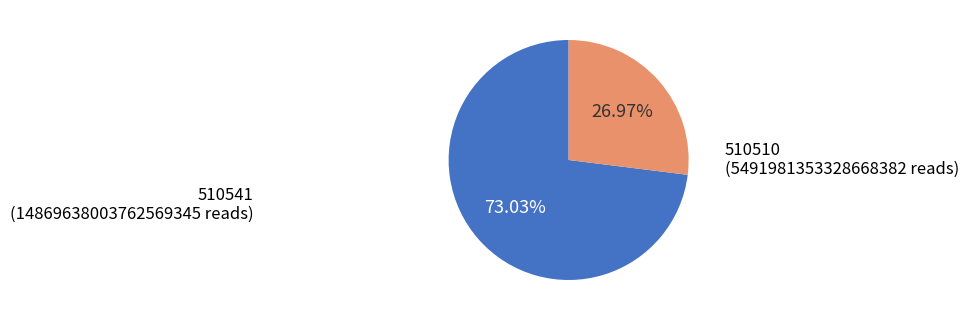

Is there any slice that represents more than half of the pie?

Yes